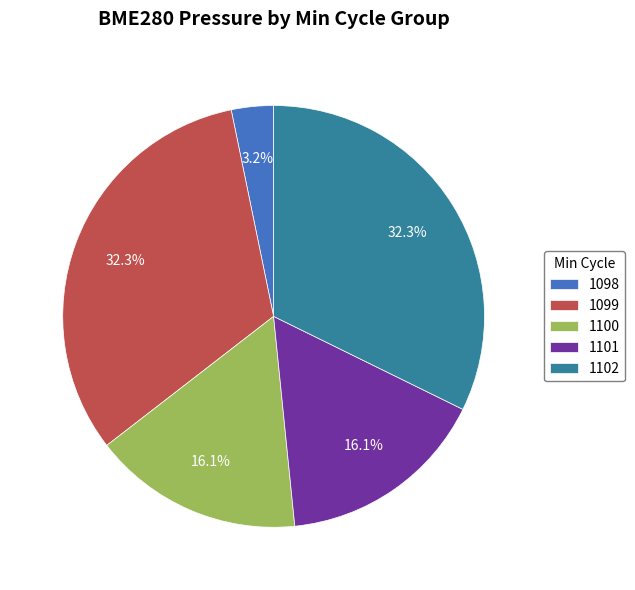

Approximately how many times larger is the value at 1099 compared to 1101?

2.0